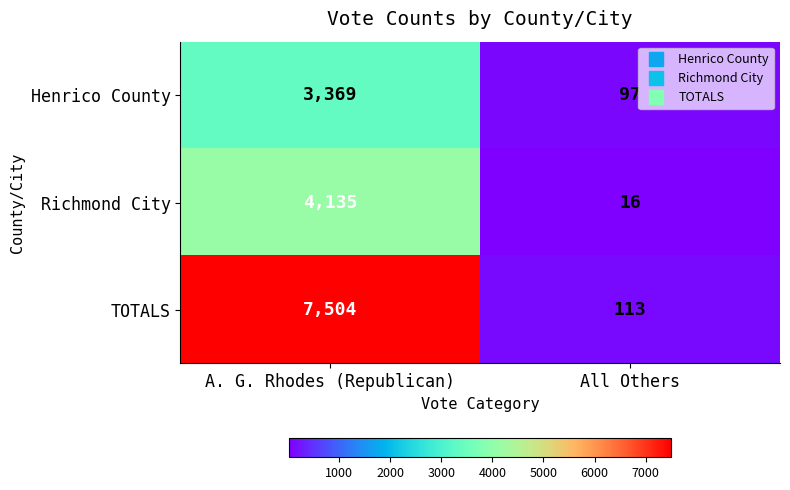

What is the average value of the Henrico County series?

1733